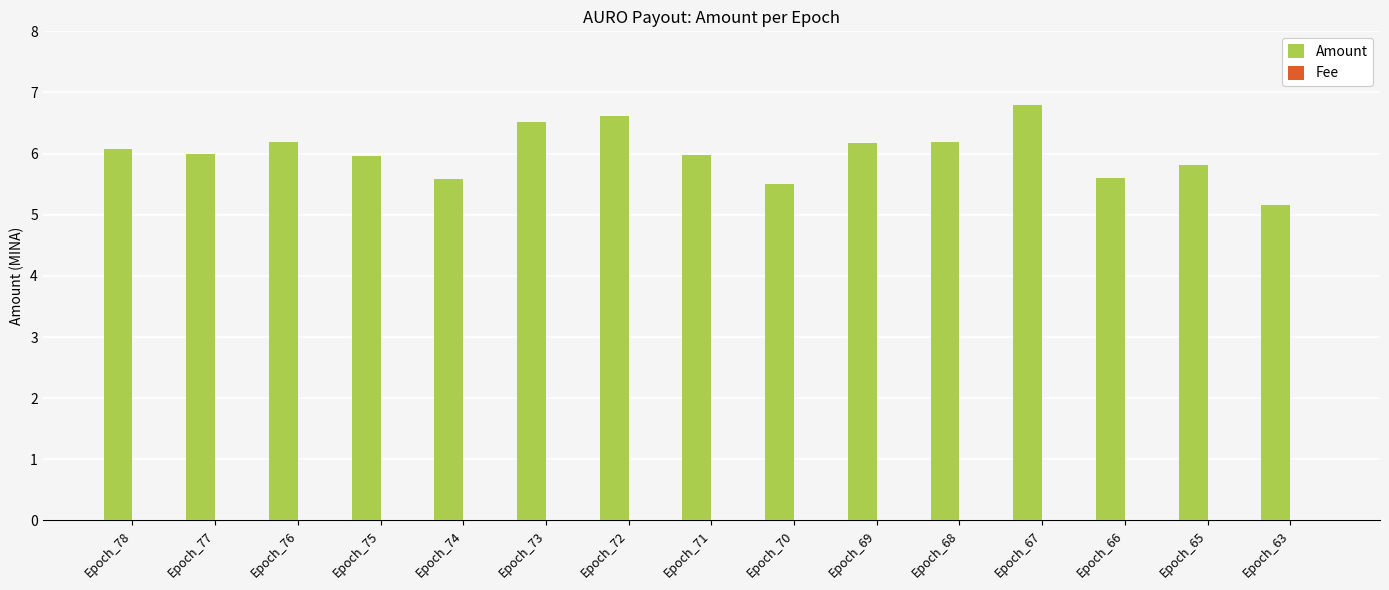

What is the greatest value displayed?

6.8